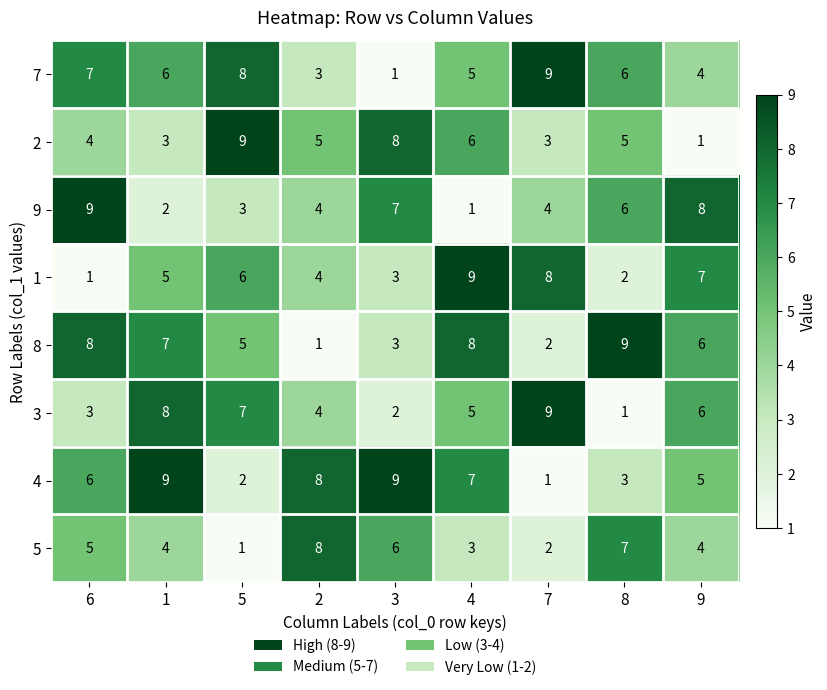

What is the difference between the highest and lowest values at 2?

7